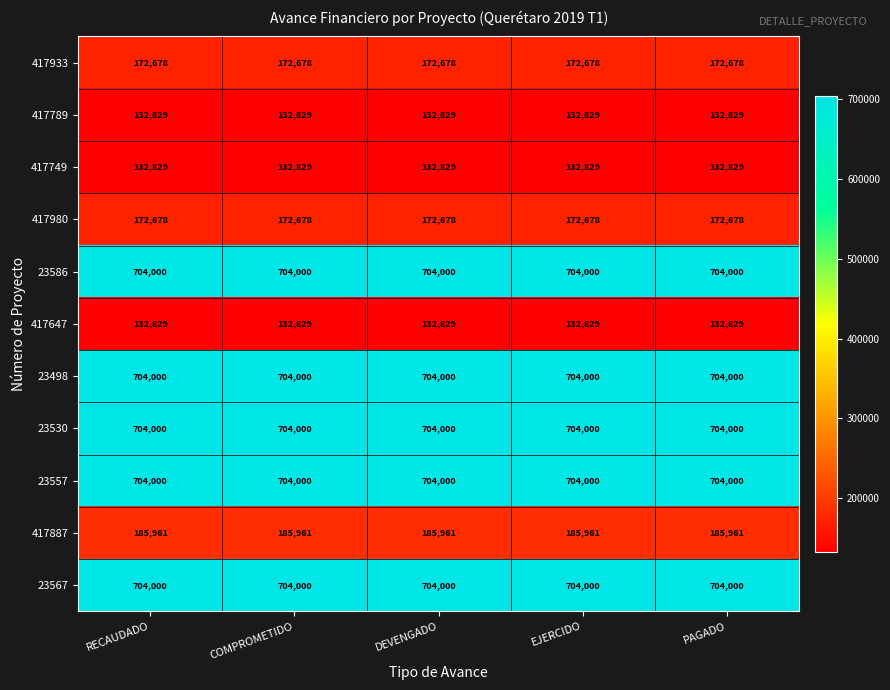

What is the average value of the 417789 series?

132829